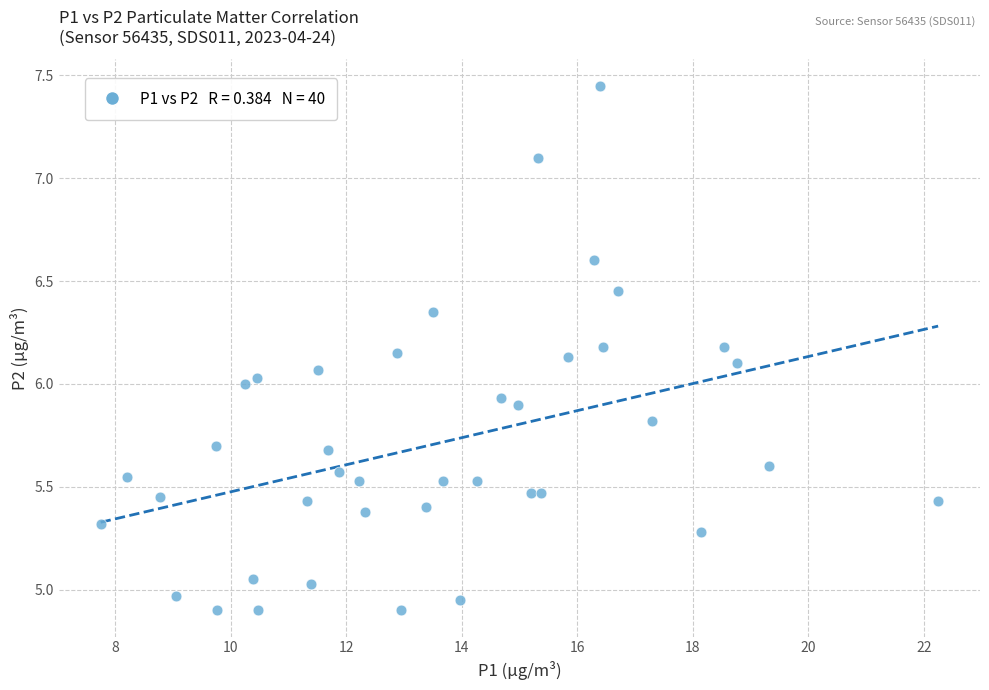

What is the range of X values (max minus min)?

14.5